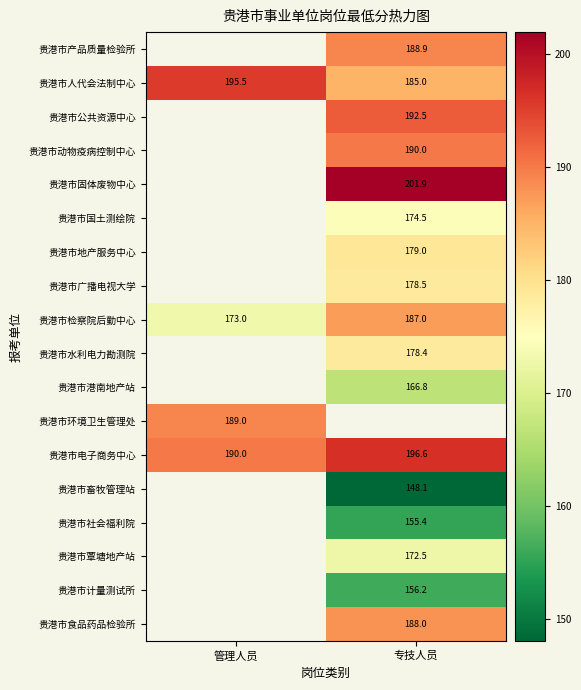

What is the minimum value shown in the chart?

148.1